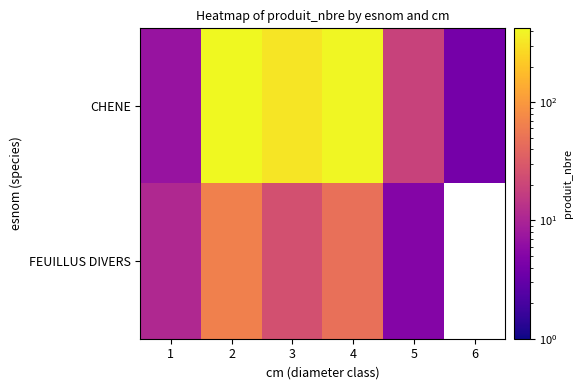

Which category has the lowest value in the FEUILLUS DIVERS series?

5